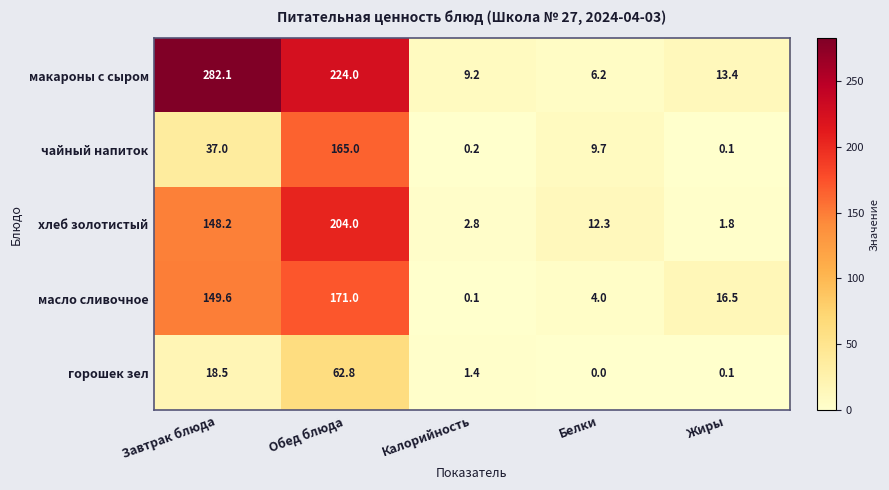

What is the difference between the макароны с сыром values at Жиры and Белки?

7.2